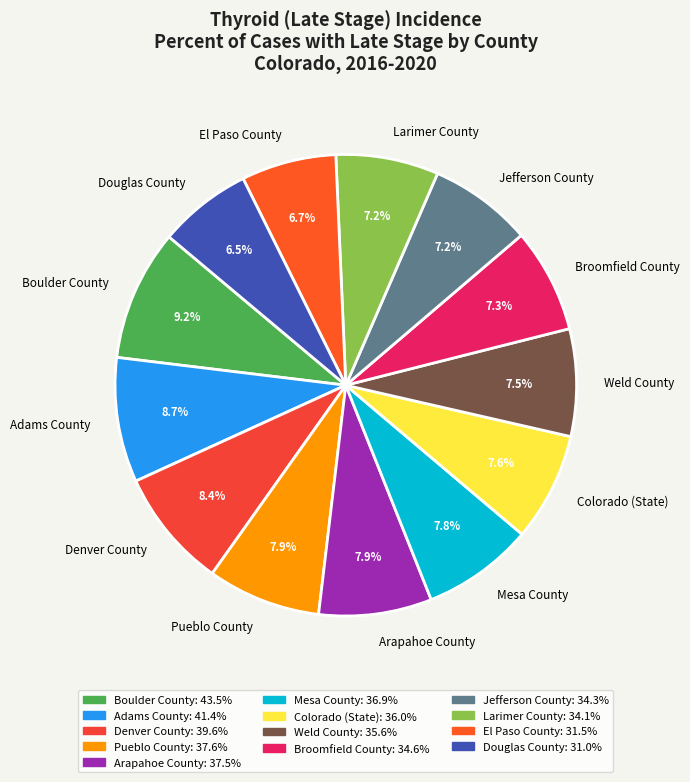

To the nearest percent, what is the difference between the largest and smallest slice percentages?

3%